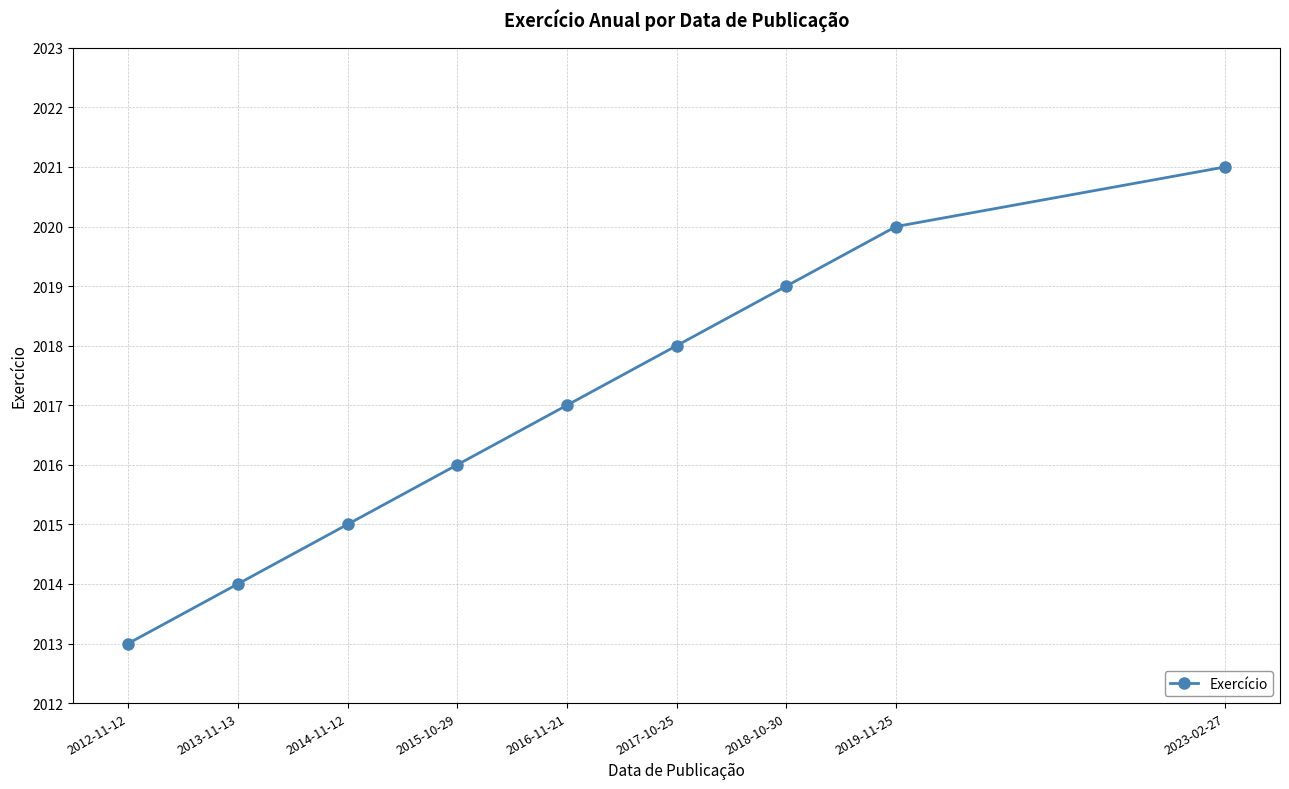

Reading right to left, what are all the values shown in this chart?

2023-02-27=2021	2019-11-25=2020	2018-10-30=2019	2017-10-25=2018	2016-11-21=2017	2015-10-29=2016	2014-11-12=2015	2013-11-13=2014	2012-11-12=2013